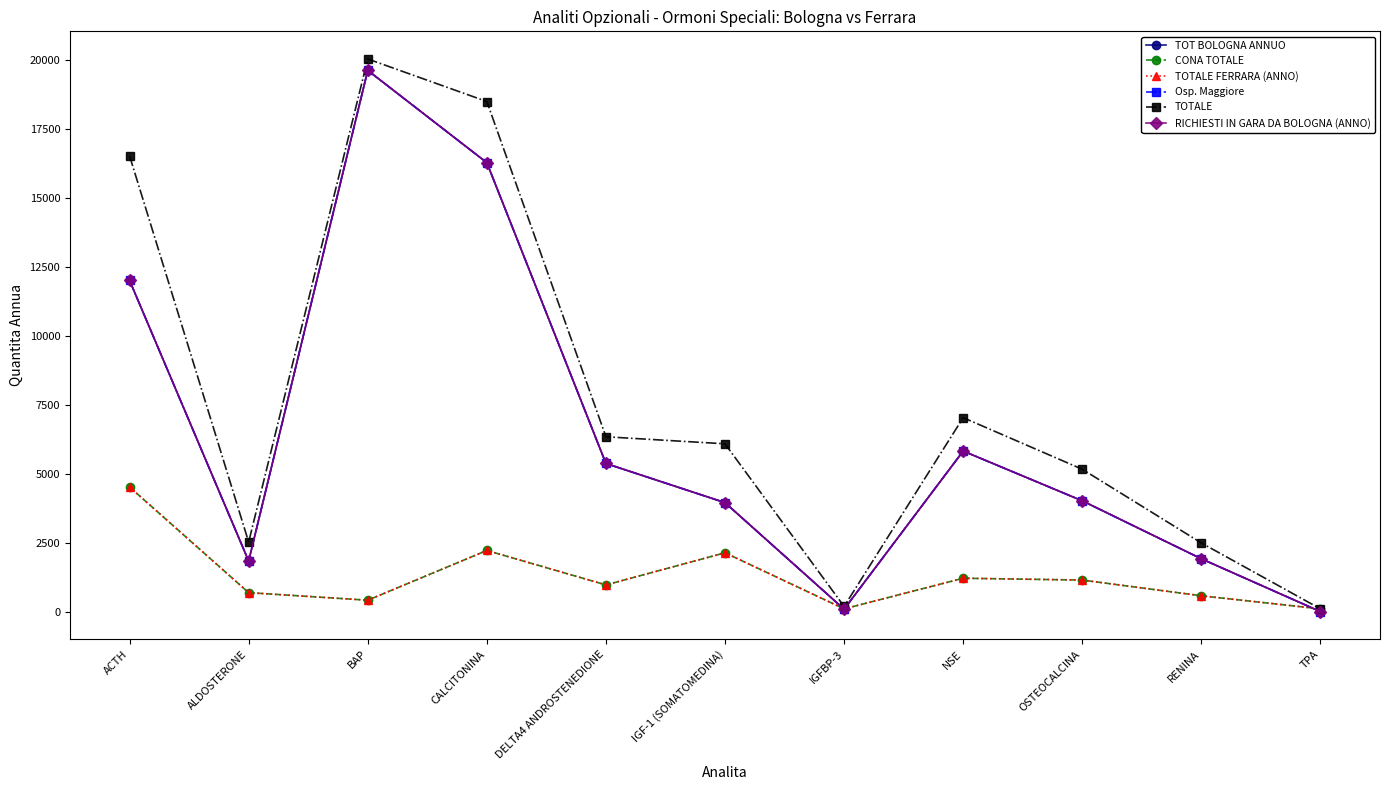

After their last crossing, which series has the higher values: RICHIESTI IN GARA DA BOLOGNA (ANNO) or CONA TOTALE?

CONA TOTALE